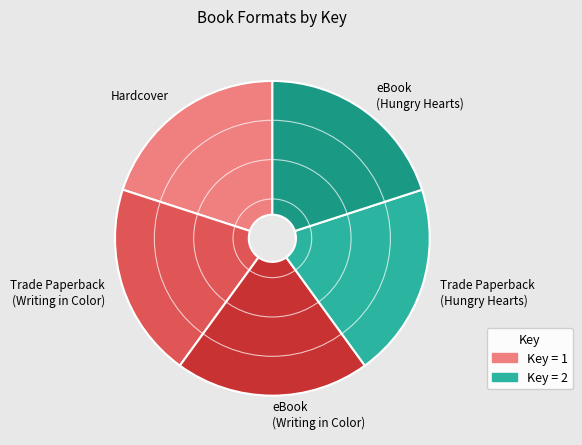

True or false: Trade Paperback (Writing in Color) accounts for 34% of the total.

False